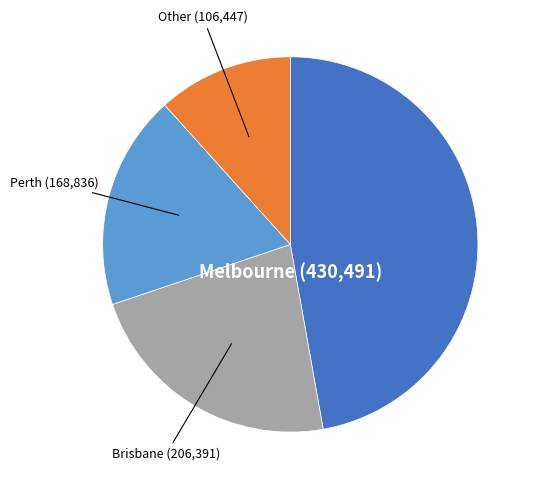

Is there a majority slice in this chart?

No